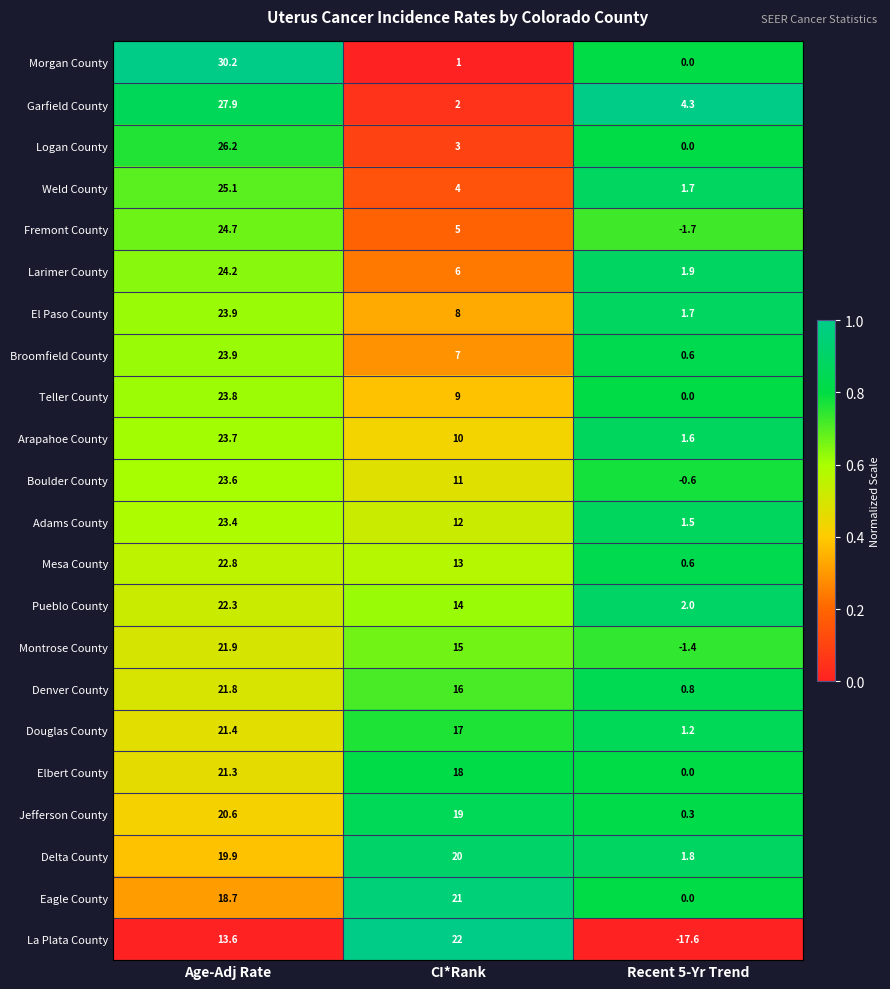

Is it true that Boulder County equals 4.2 at CI*Rank?

False